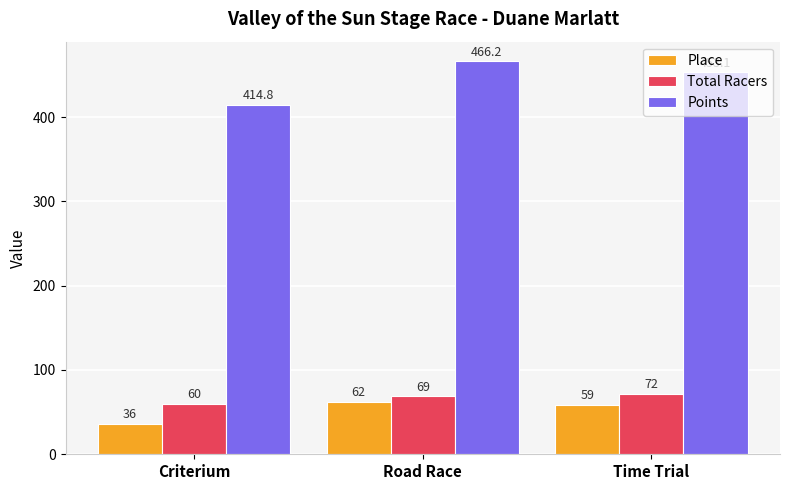

What position from the left is Road Race?

2